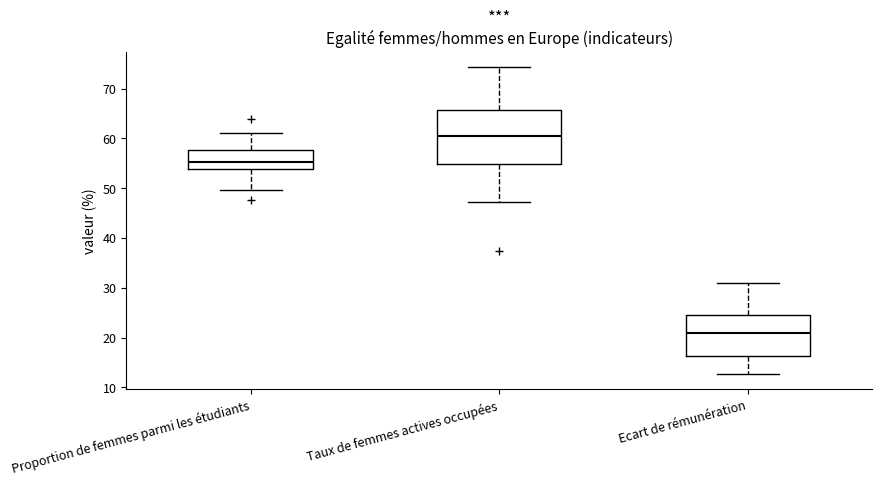

Reading left to right, transcribe this box plot: for each box, give where its median line is, the range the box spans, and where its two whiskers end, as read against the y-axis. The values are not printed on the chart, so give them approximately, as read against the axis.

Proportion de femmes parmi les étudiants: median 55, box 54 to 58, whiskers 50 to 61
Taux de femmes actives occupées: median 60, box 55 to 66, whiskers 47 to 74
Ecart de rémunération: median 21, box 16 to 25, whiskers 13 to 31